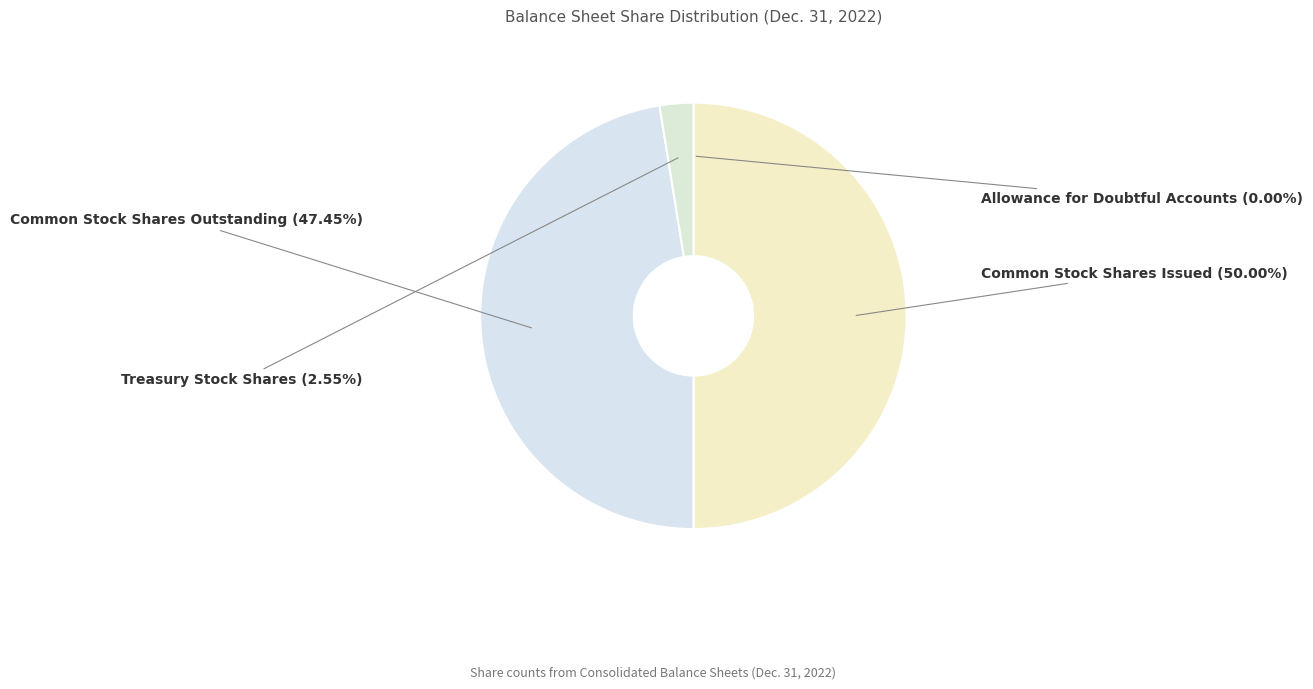

What is the change in value from Allowance for Doubtful Accounts to Common Stock Shares Outstanding?

+80084762